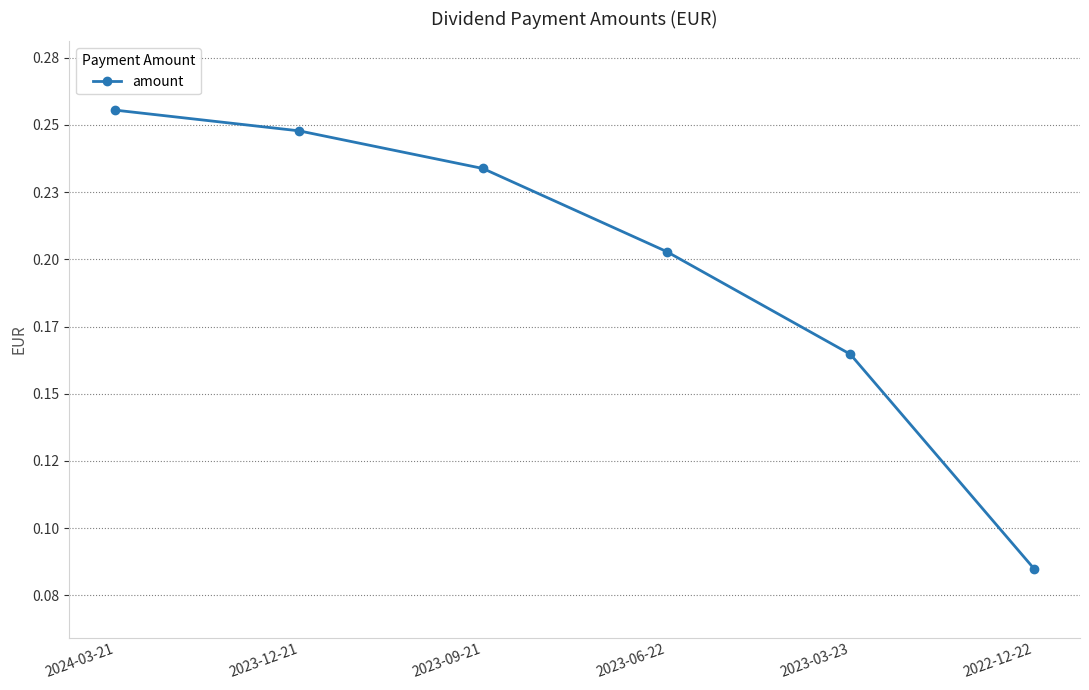

Rank the categories by value from lowest to highest.

2022-12-22, 2023-03-23, 2023-06-22, 2023-09-21, 2023-12-21, 2024-03-21